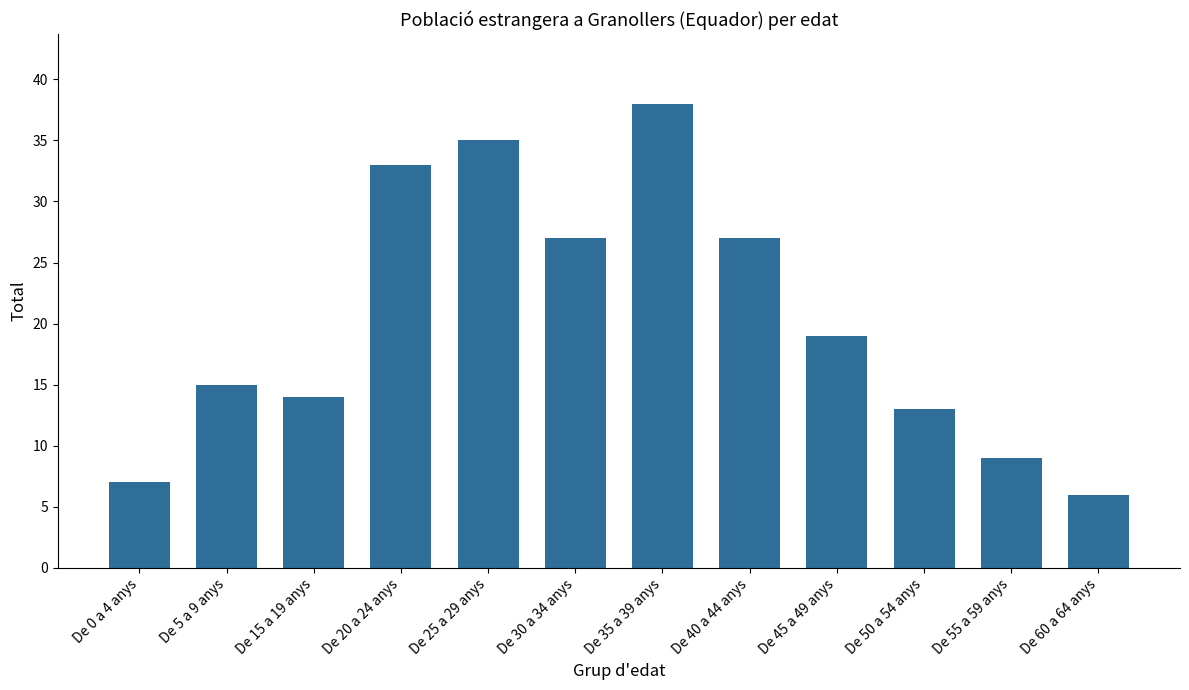

Which label corresponds to the largest value in the chart?

De 35 a 39 anys